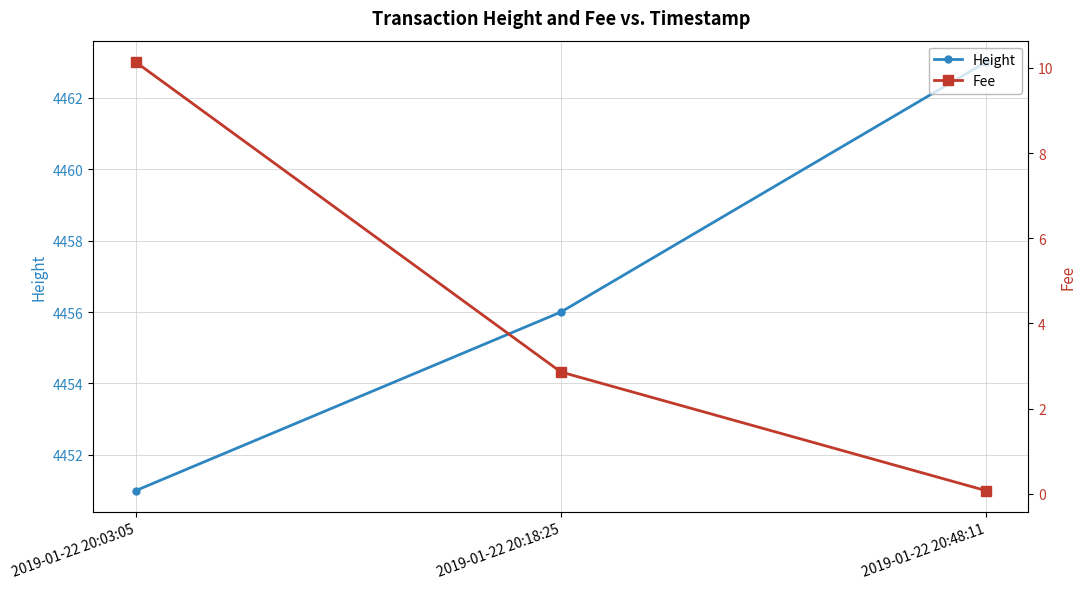

At 2019-01-22 20:48:11, list the series in order from largest to smallest.

Height, Fee